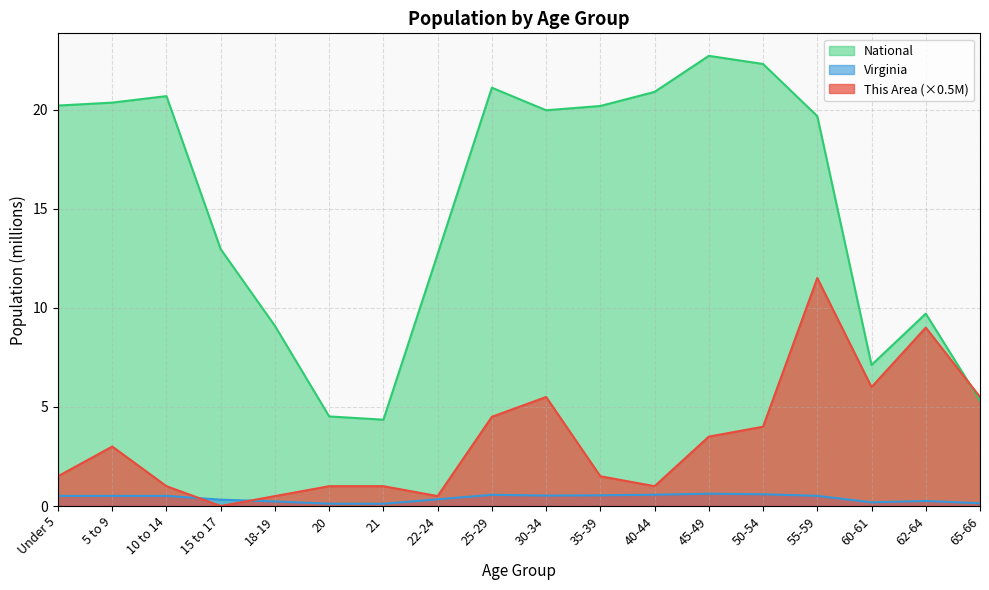

What position from the right is 21?

12